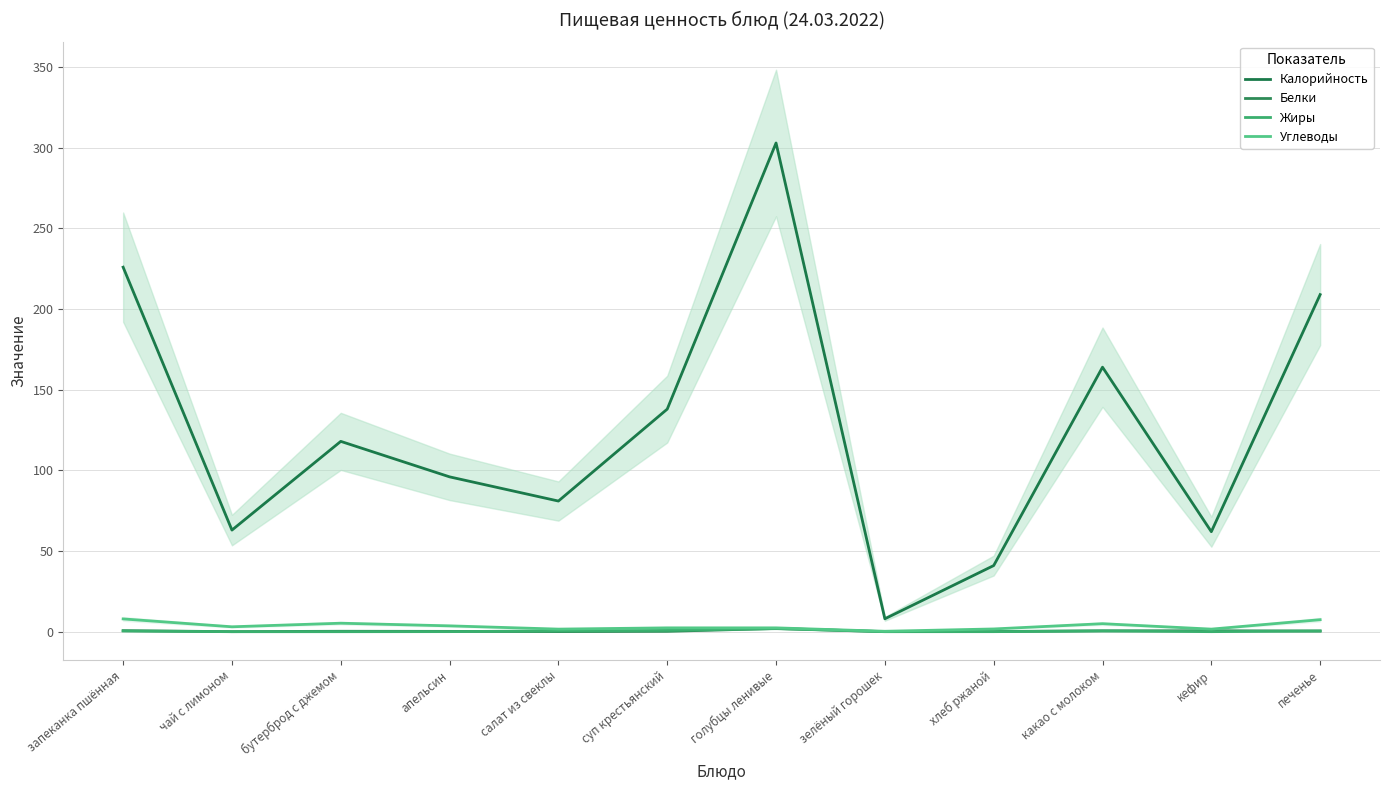

What is the highest value of the Жиры series?

1.9